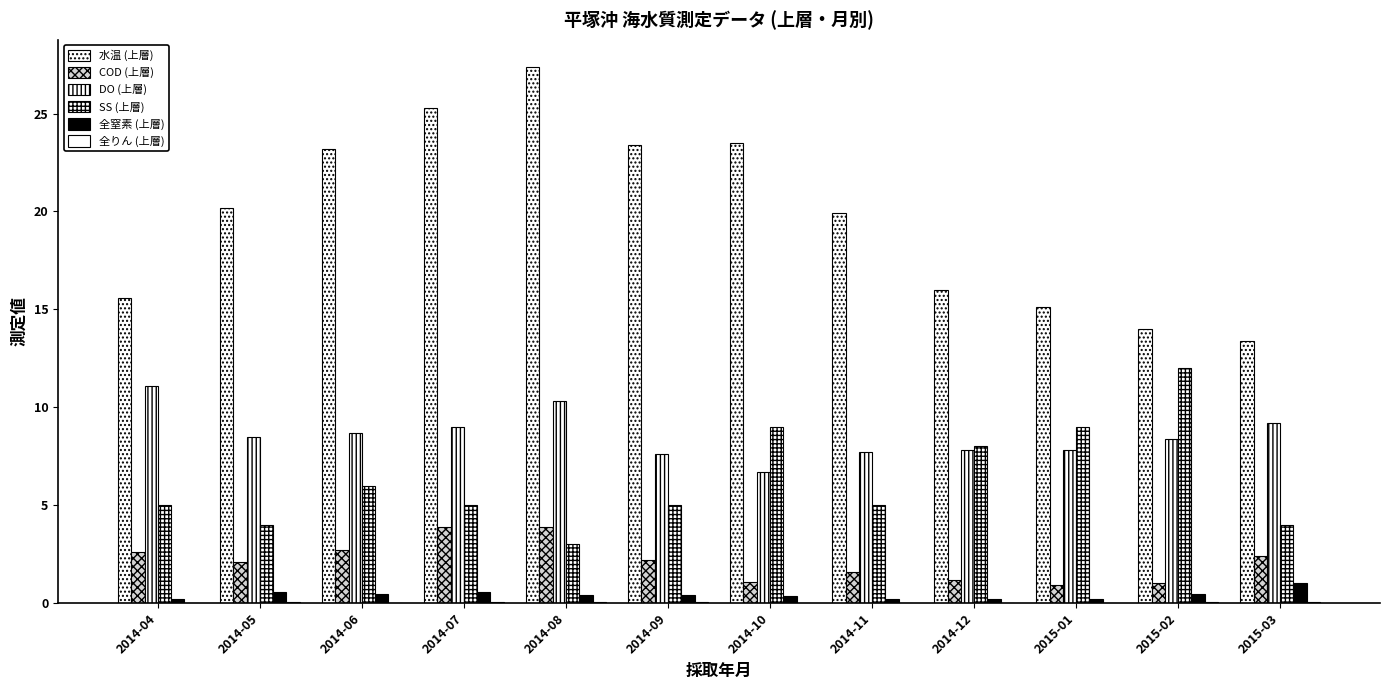

Which series has the widest spread of values?

水温 (上層)